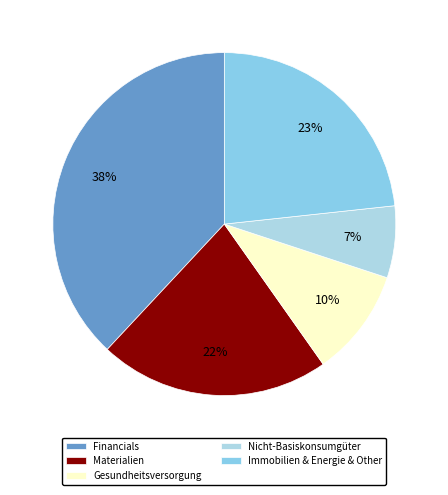

Which category has the smallest portion of the pie?

Nicht-Basiskonsumgüter